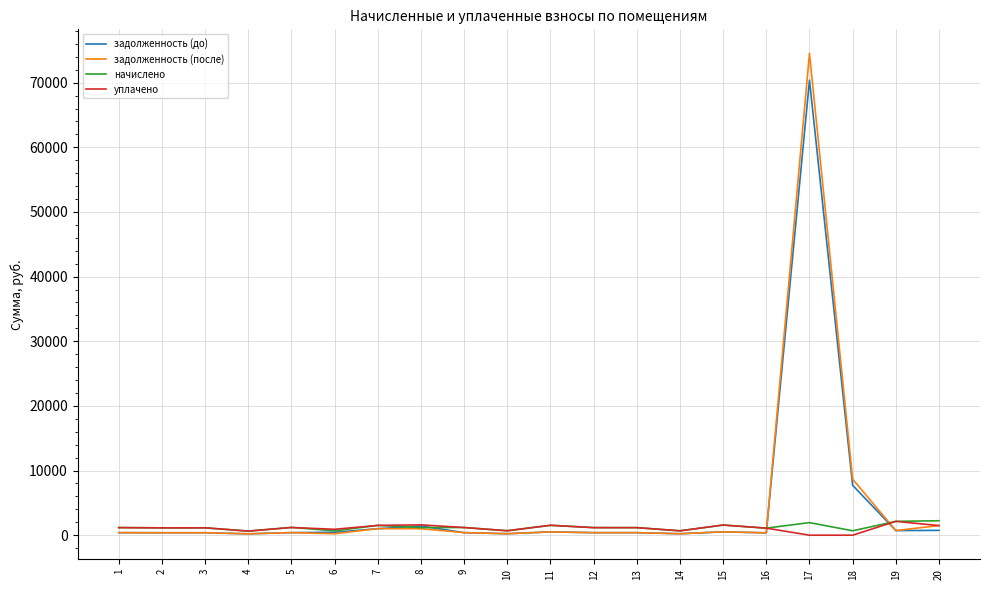

What is the greatest value displayed?

74527.0